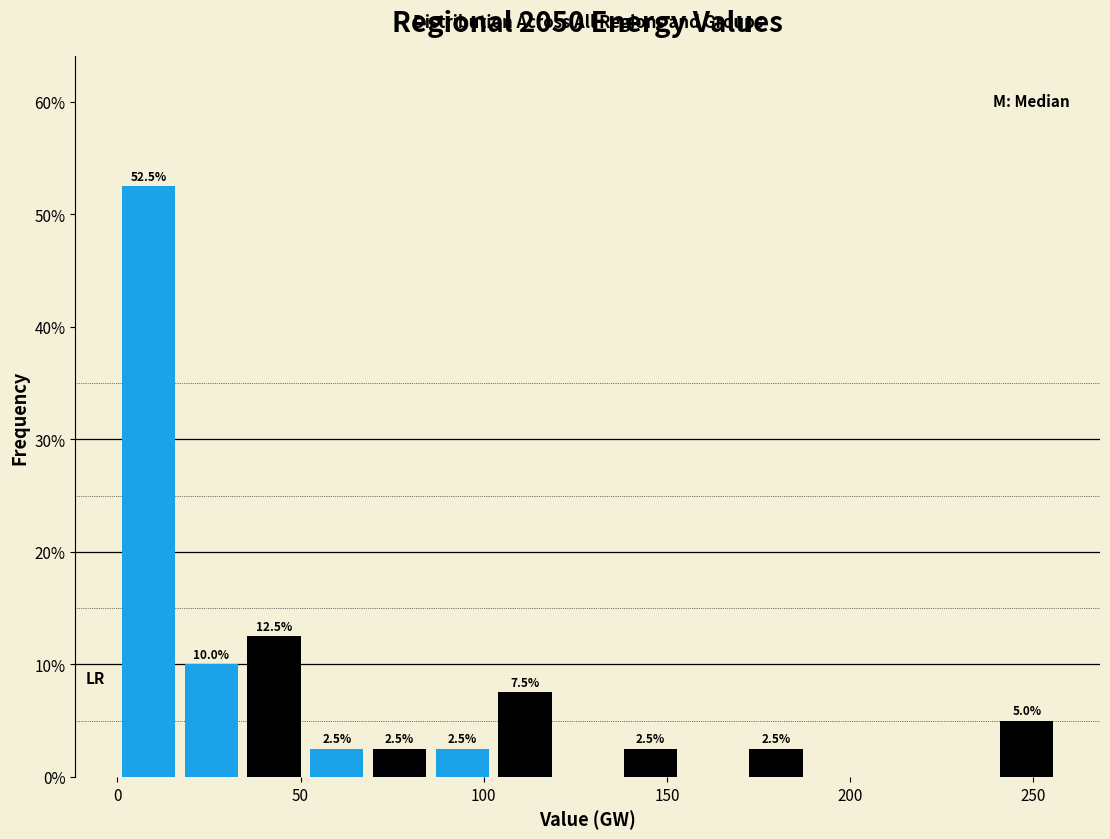

Read against the x-axis, roughly where is the centre of the tallest bar?

10